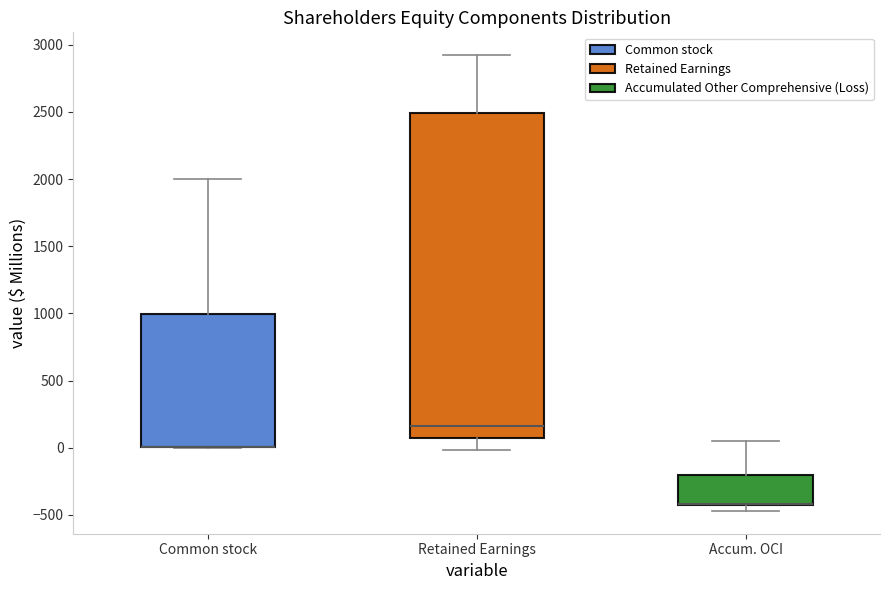

Where is the lower edge of the box for Accum. OCI on the y-axis? The values are not printed on the chart, so give them approximately, as read against the axis.

-400